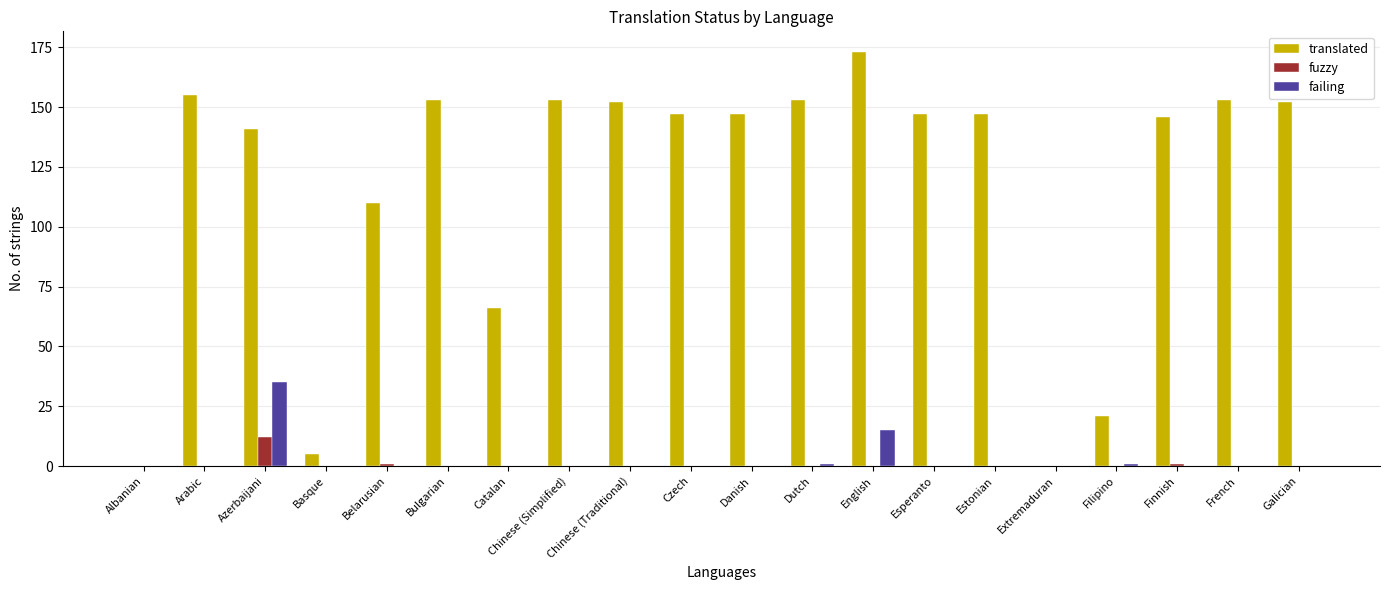

Between Chinese (Traditional) and English, which series saw the biggest shift?

translated